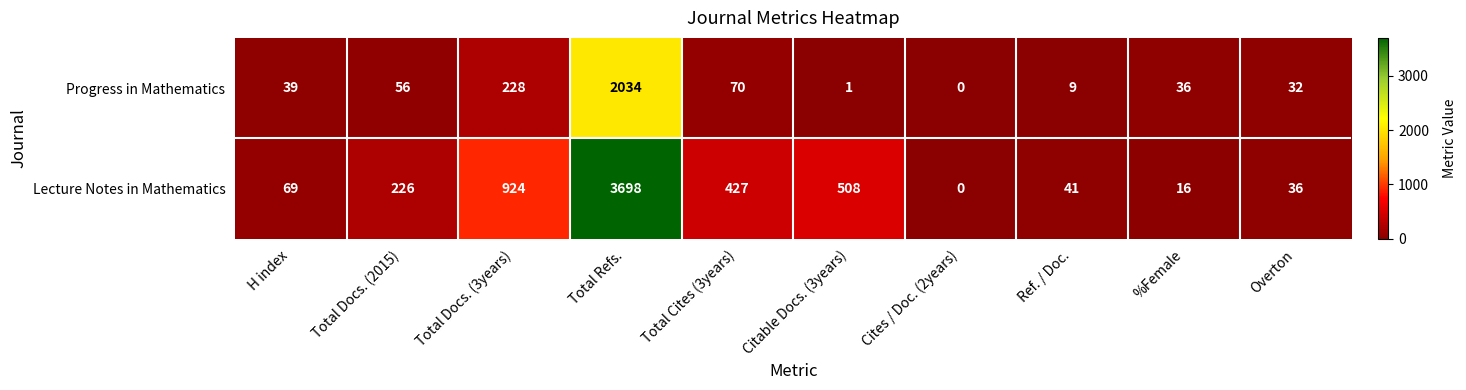

At which category does the chart reach its minimum across all series?

Cites / Doc. (2years)